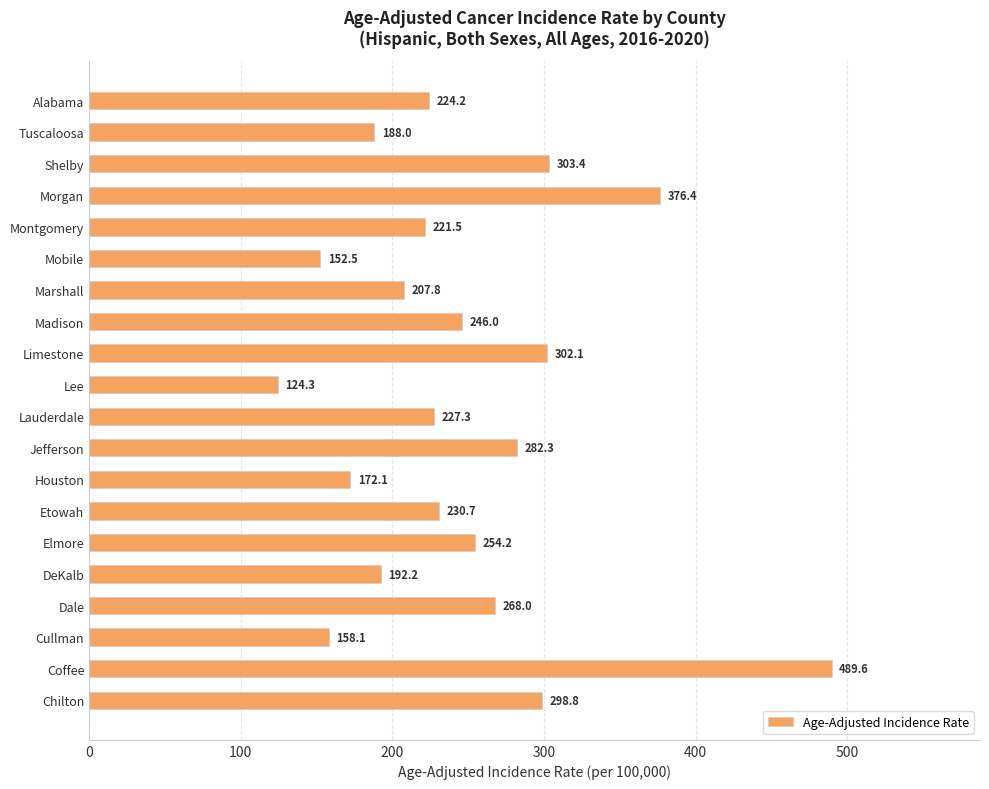

How many bars are there in total?

20